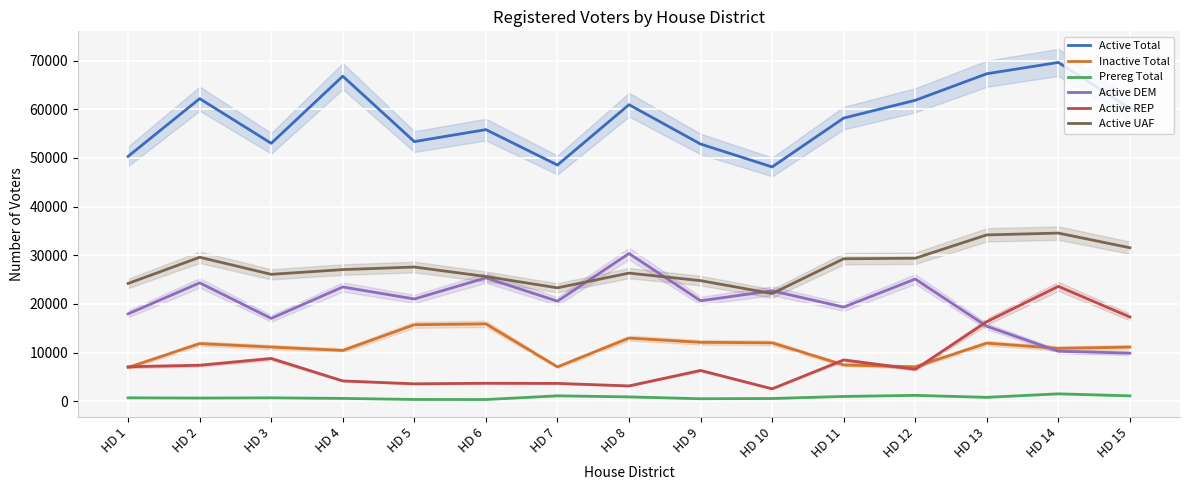

Reading left to right, transcribe all the data shown in this chart.

Active Total: 50322	62180	53004	66798	53355	55817	48540	60942	52853	48148	58191	61842	67300	69626	60193
Inactive Total: 6938	11840	11135	10437	15720	15892	7065	12974	12111	12000	7460	7075	11934	10866	11124
Prereg Total: 701	655	700	583	362	350	1115	892	514	561	988	1209	803	1523	1108
Active DEM: 17955	24325	17026	23481	21012	25355	20561	30356	20649	22692	19339	25108	15410	10269	9878
Active REP: 7083	7394	8779	4172	3578	3695	3663	3148	6324	2552	8482	6558	16346	23605	17315
Active UAF: 24203	29587	26076	27050	27579	25637	23306	26330	24784	22127	29277	29388	34184	34553	31543